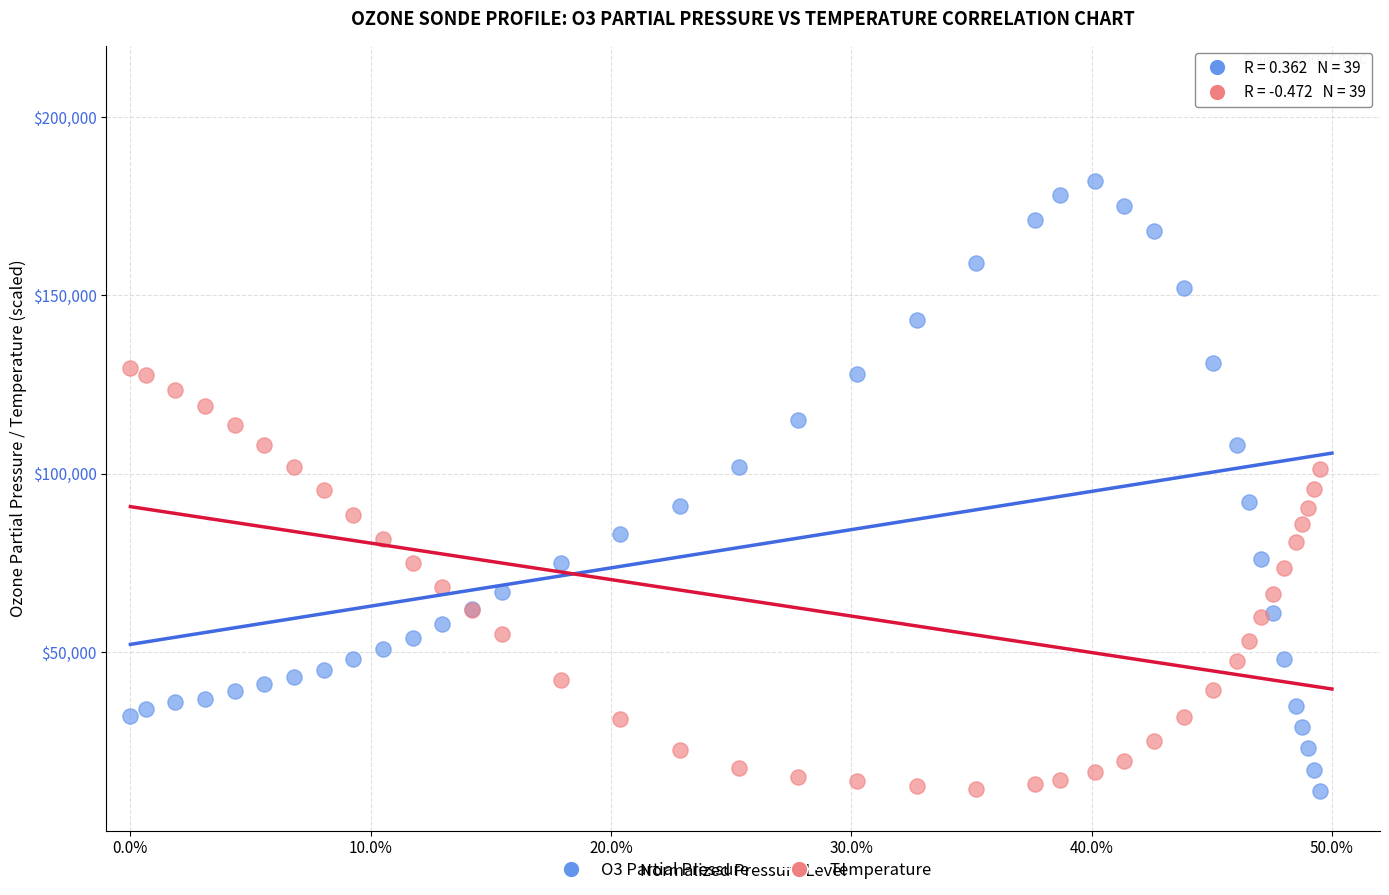

Which series reaches the maximum Y coordinate?

O3 Partial Pressure